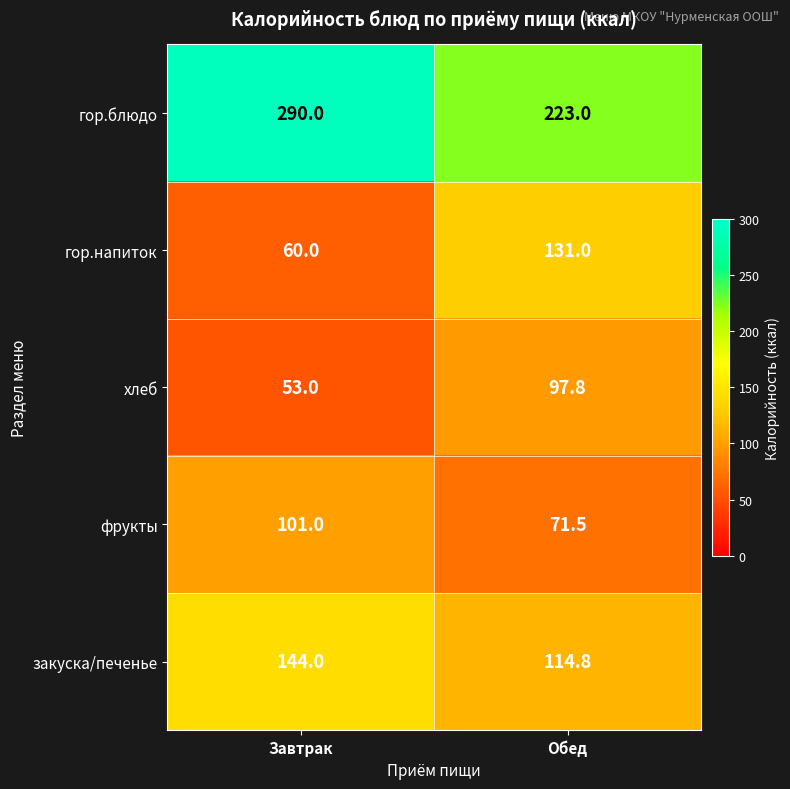

Which category has the lowest value in the закуска/печенье series?

Обед